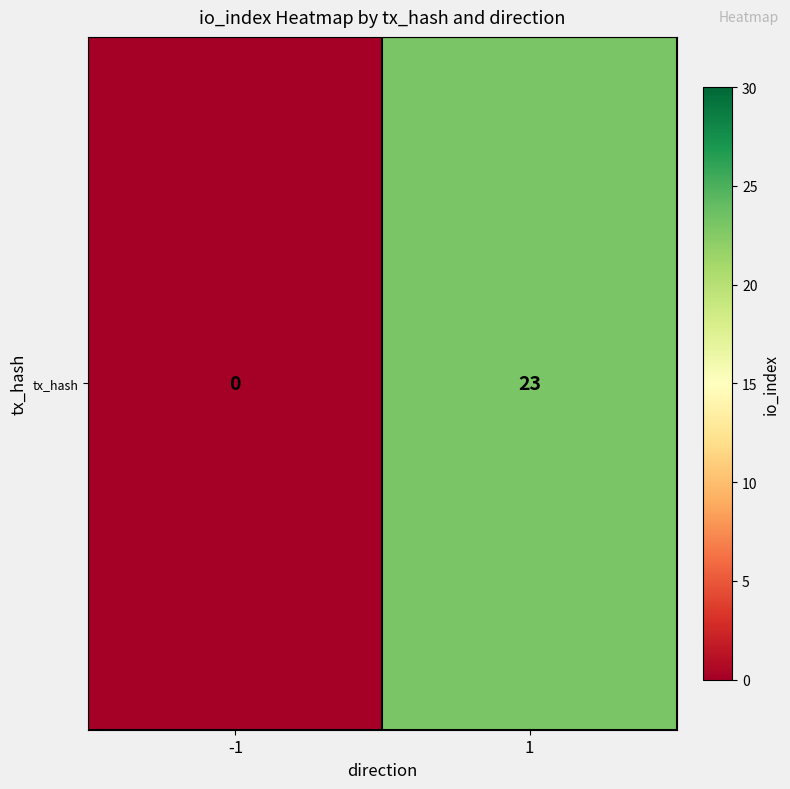

Reading left to right, transcribe all the data shown in this chart.

-1=0	1=23